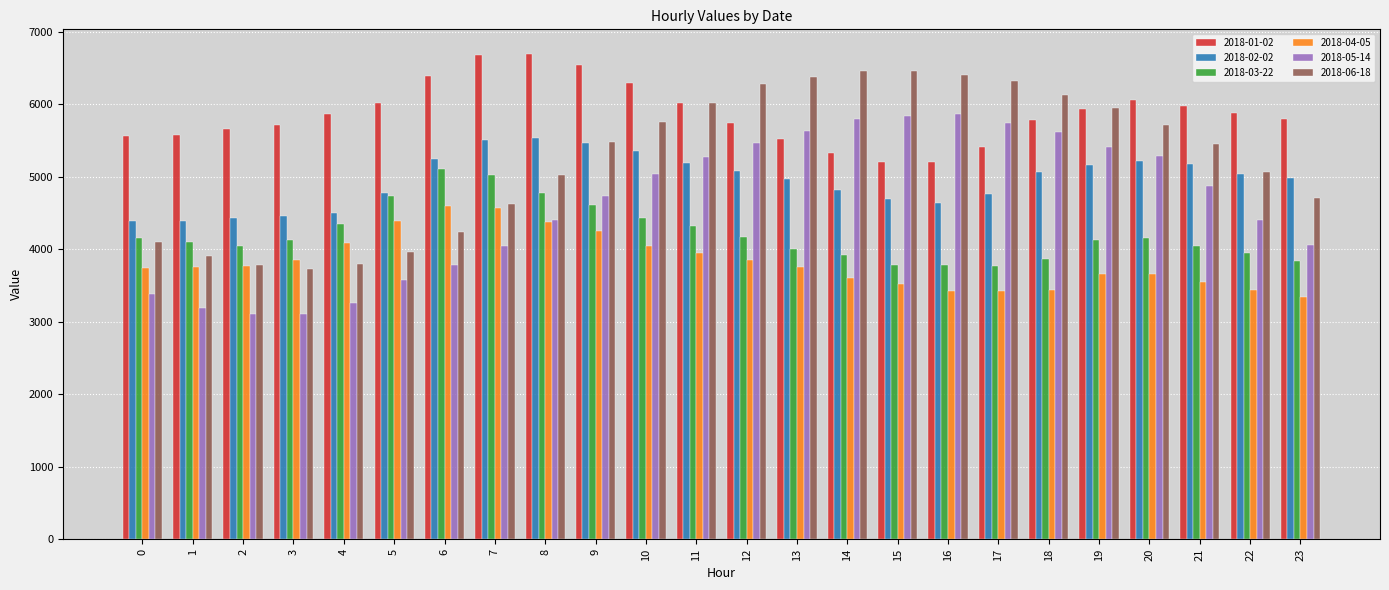

Which series changed the most between 1 and 5?

2018-03-22